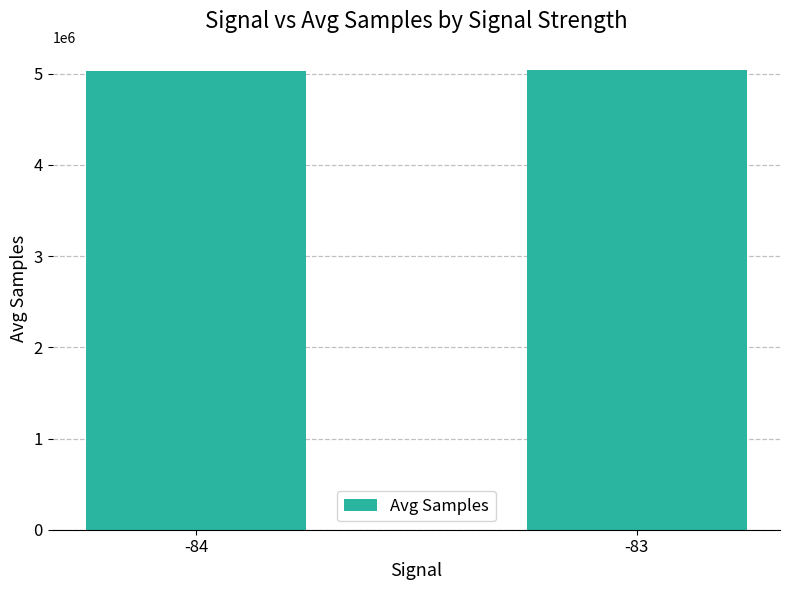

What is the value of the 2nd bar from the left?

5037078.4